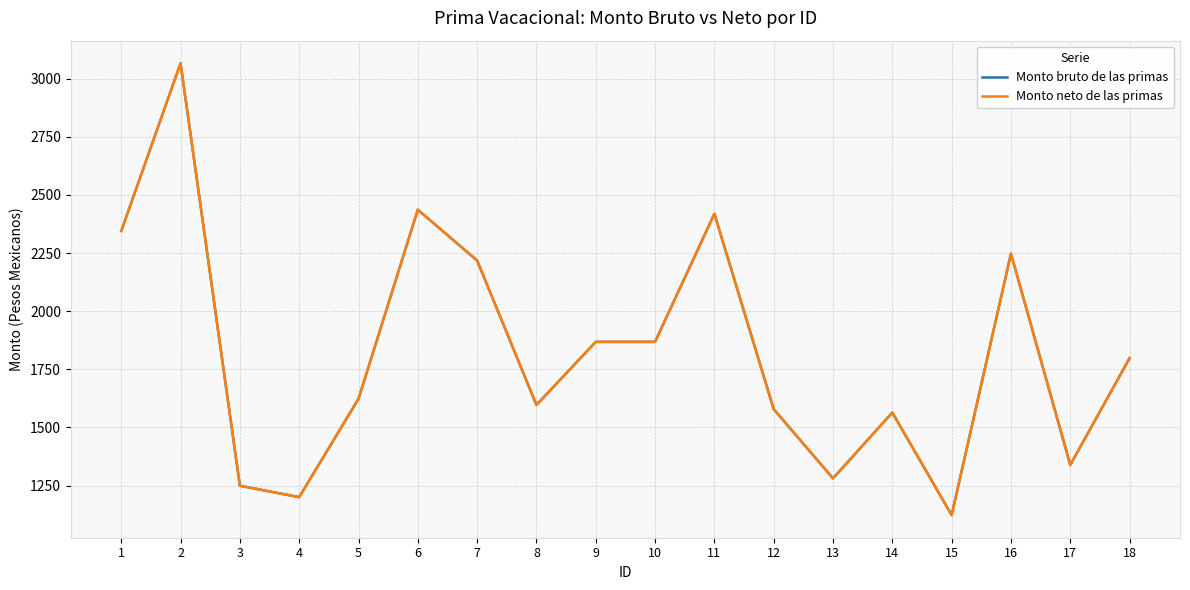

At how many categories does at least one series exceed 2807?

1